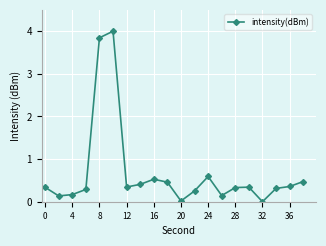

What is the greatest value displayed?

4.0